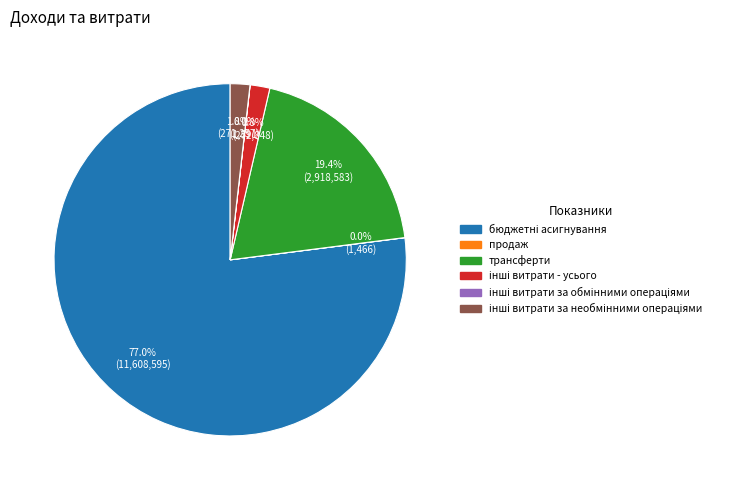

To the nearest percent, what is the average slice percentage?

17%